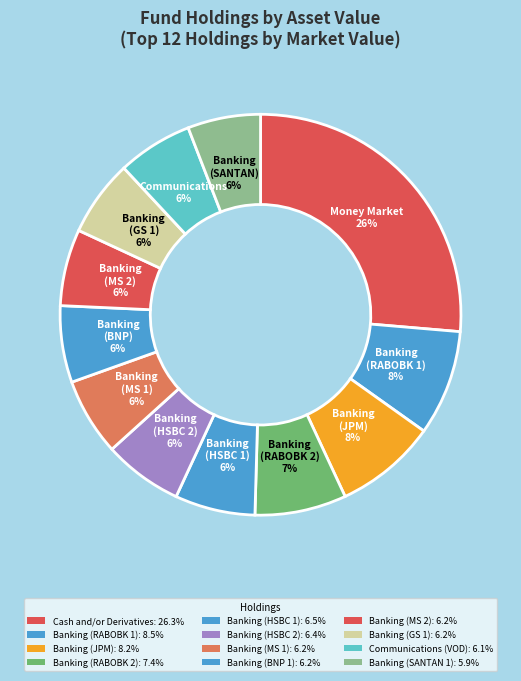

How many segments does this pie chart have?

12